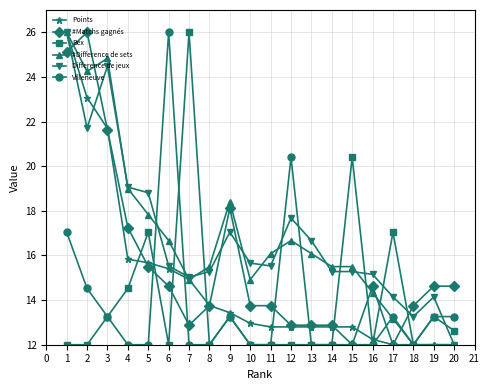

What is the sum of the #Difference de sets values at 7 and 6?

31.6